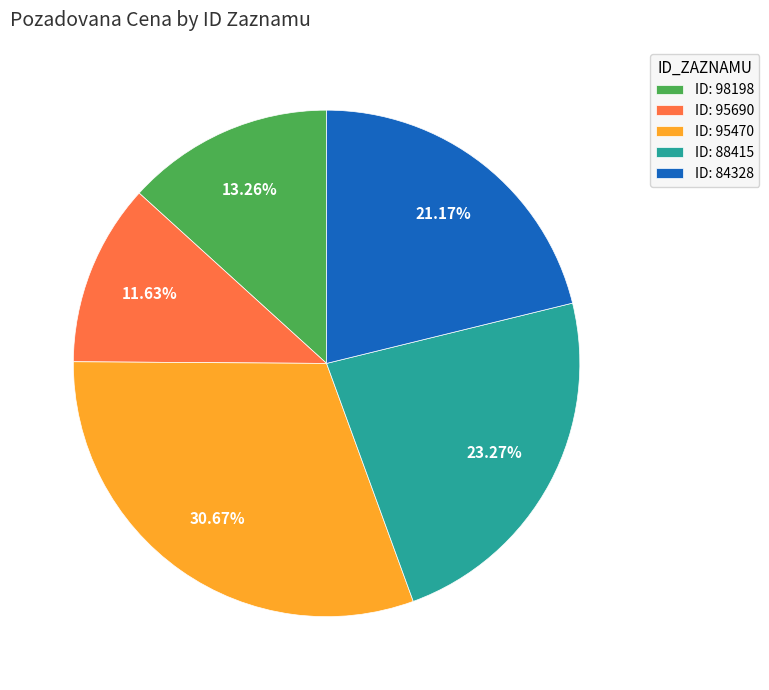

Does ID: 88415 represent more than half of the total?

No